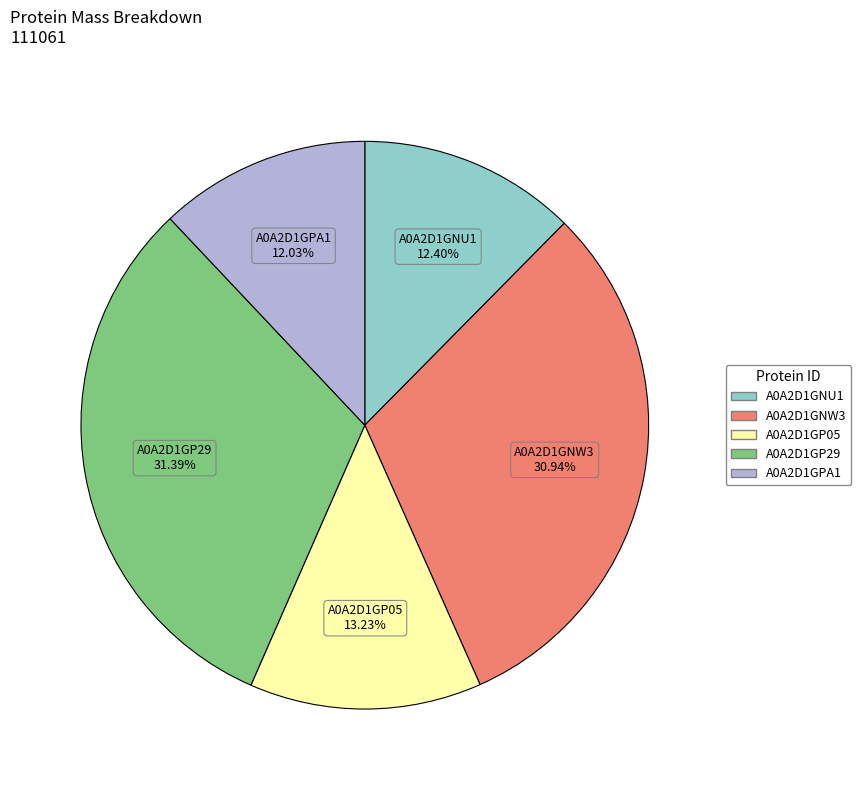

Is the sum of A0A2D1GP29 and A0A2D1GP05 greater than half?

No